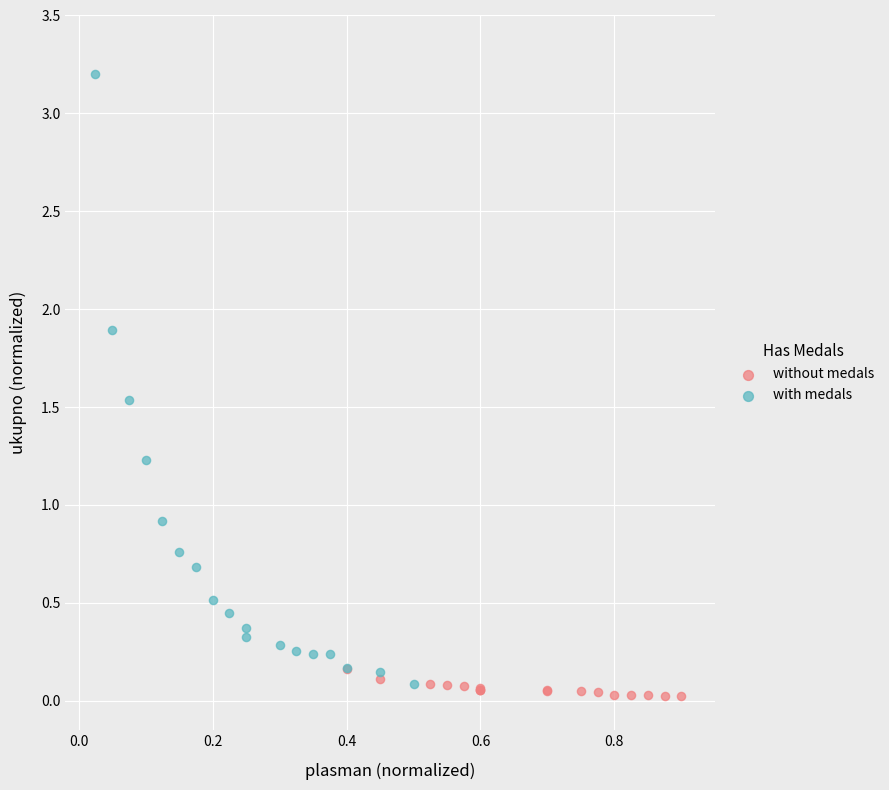

Which series has the largest Y range (max minus min)?

with medals